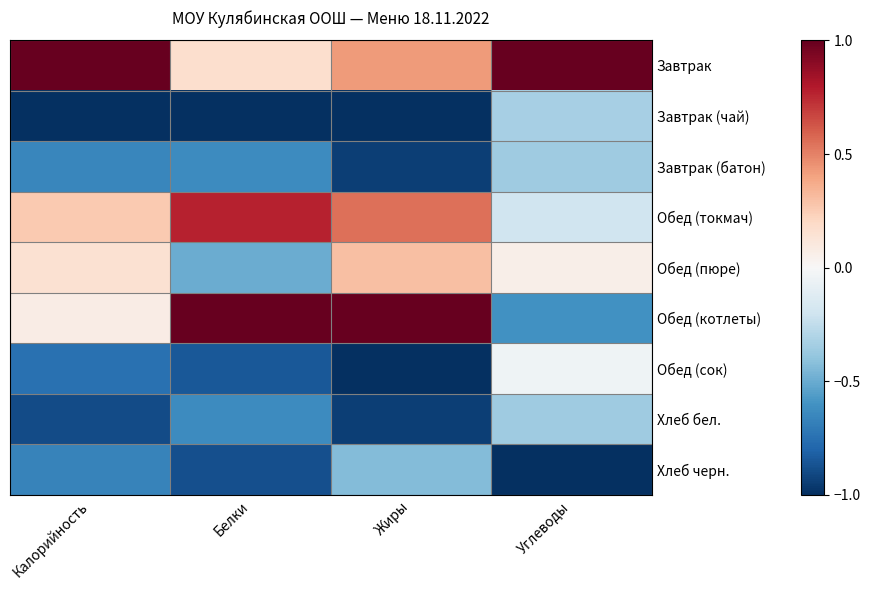

At which category does the chart reach its peak across all series?

Калорийность